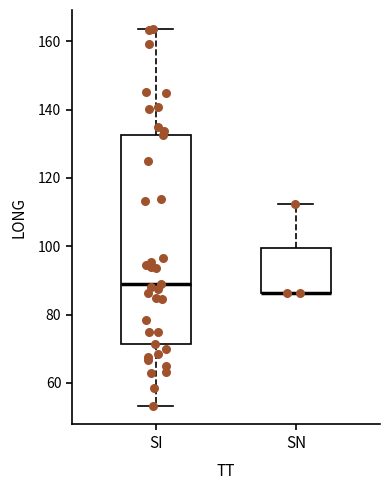

Comparing the boxes themselves (not the whiskers), which one is the tallest?

SI